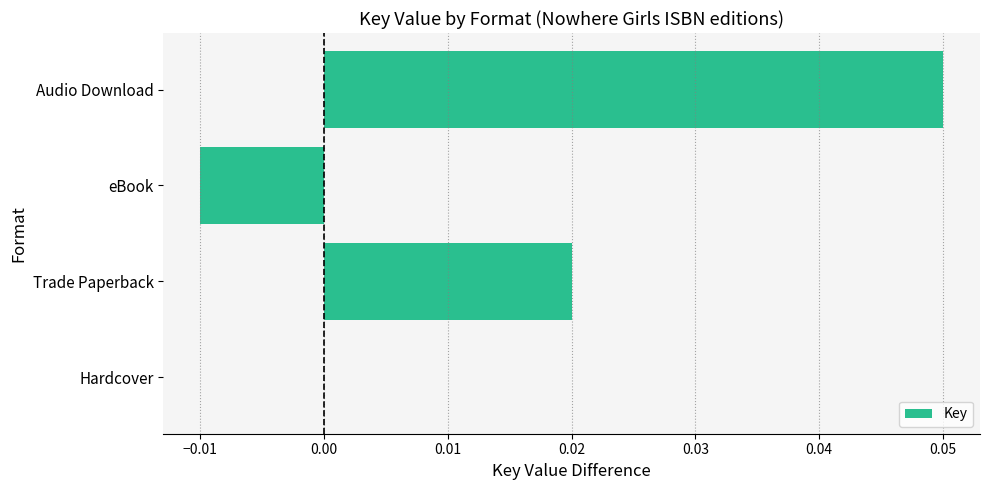

At which label is the value closest to 0?

Hardcover